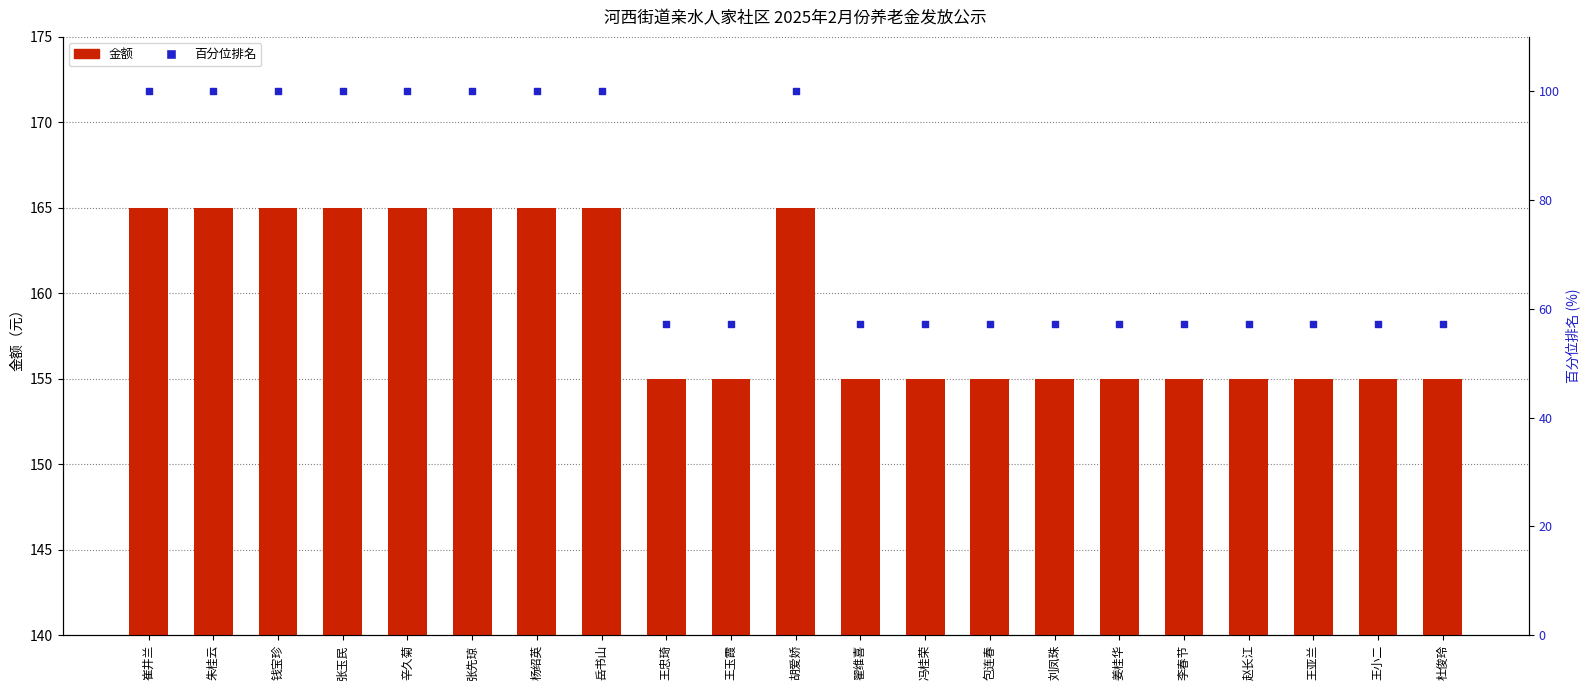

What is the total value across all series at 王小二?

212.1